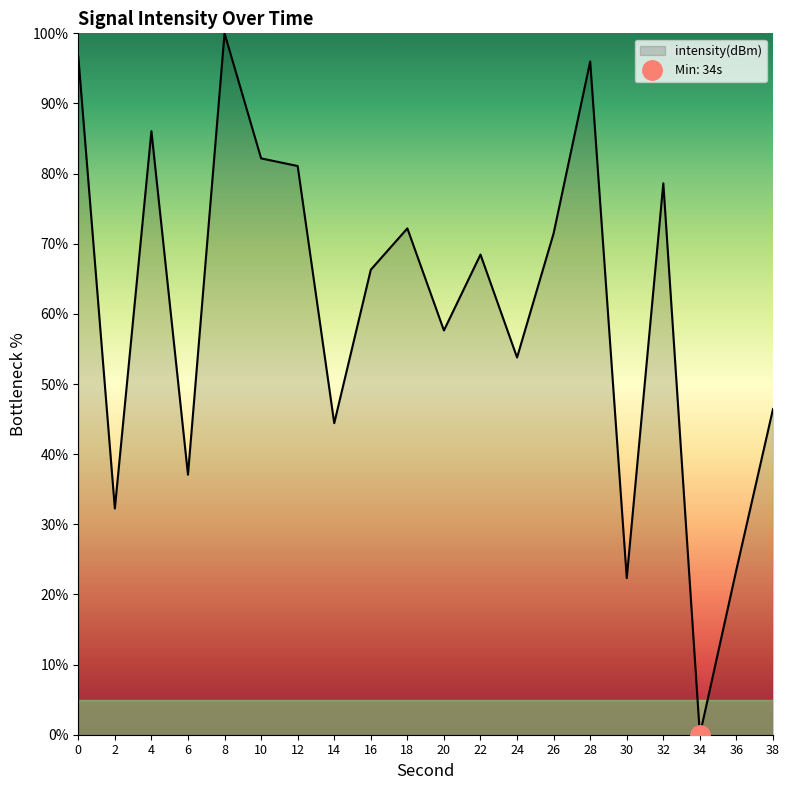

Reading left to right, list all the values displayed in this chart.

0=96.7	2=32.3	4=86.1	6=37.1	8=100.0	10=82.2	12=81.1	14=44.4	16=66.3	18=72.2	20=57.6	22=68.5	24=53.8	26=71.5	28=96.0	30=22.3	32=78.6	34=0.0	36=23.6	38=46.4